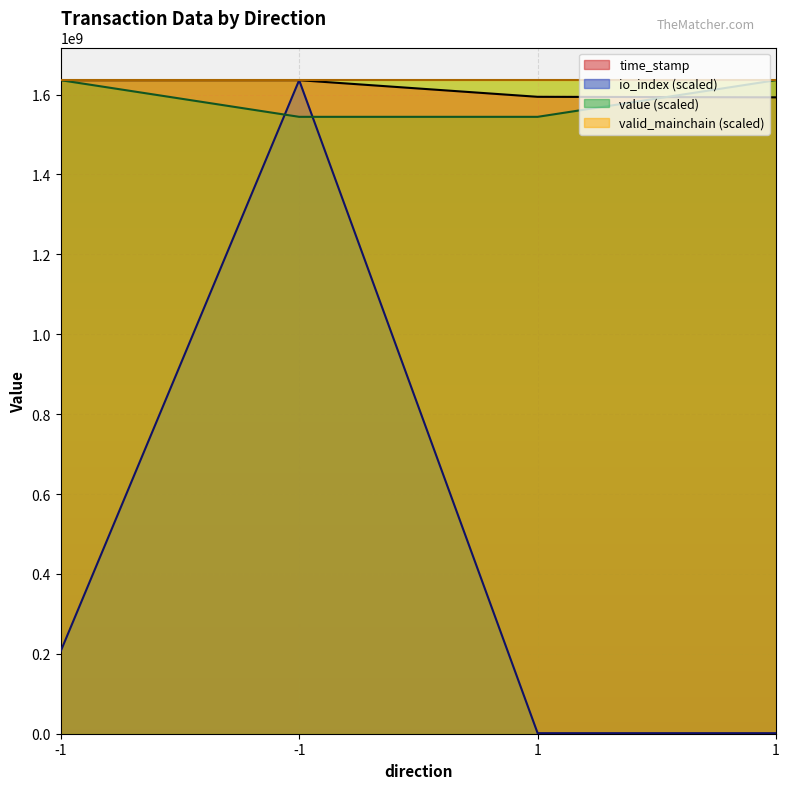

Reading right to left, extract all data points from this chart.

time_stamp: 1593026592.0	1594354369.0	1635988215.0	1635988356.0
io_index: 1384084.9	1384084.9	1635988356.0	206228650.6
value: 1635988356.0	1544238481.7	1544238481.7	1635988356.0